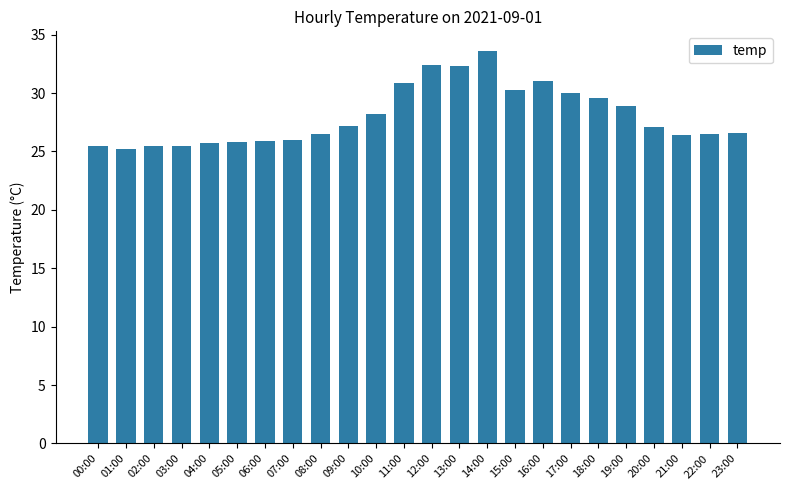

At which label does the data first exceed 27?

09:00